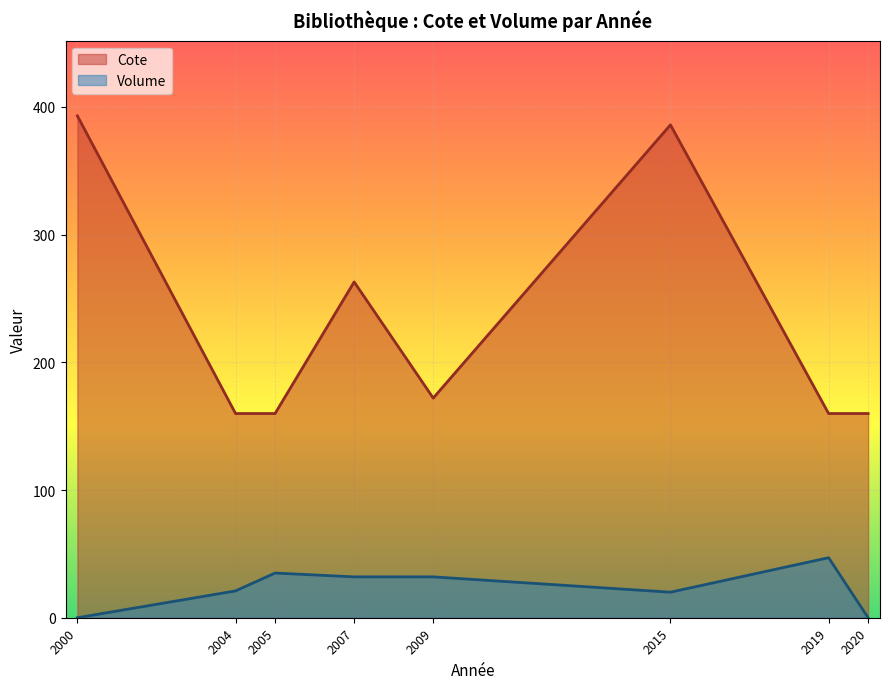

How many distinct data groups are displayed?

2